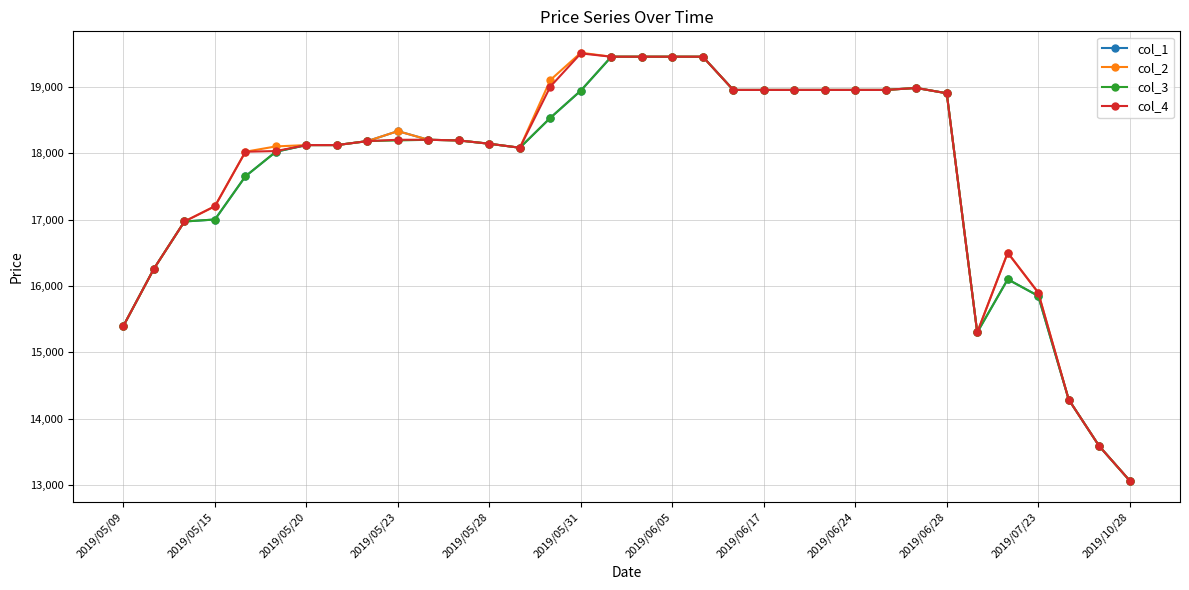

What is the lowest value of the col_2 series?

13070